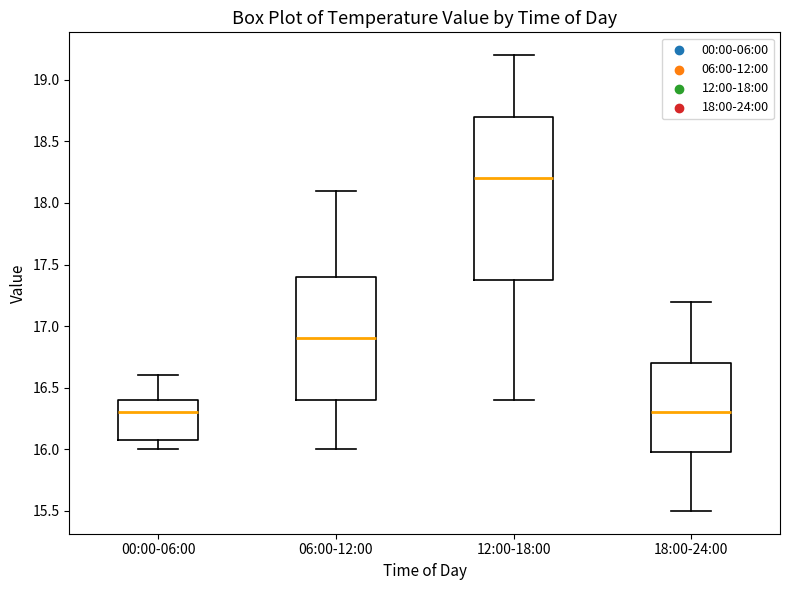

Which box is the tallest, from its lower edge to its upper edge?

12:00-18:00